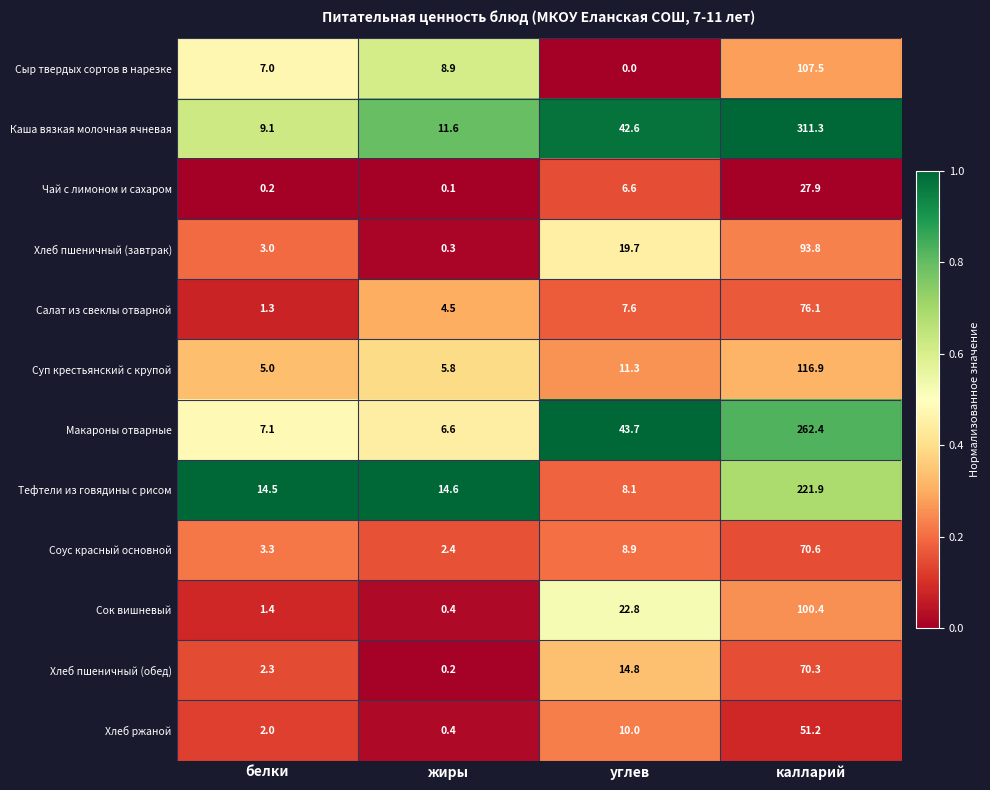

How many data points does each series have?

4